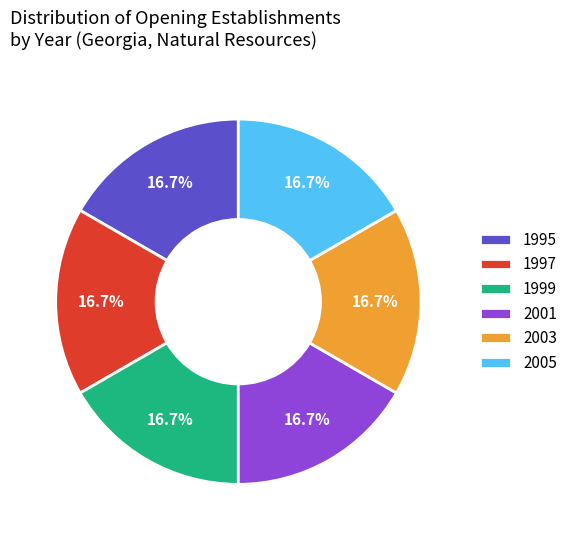

Approximately how many times larger is the value at 1999 compared to 1997?

1.0